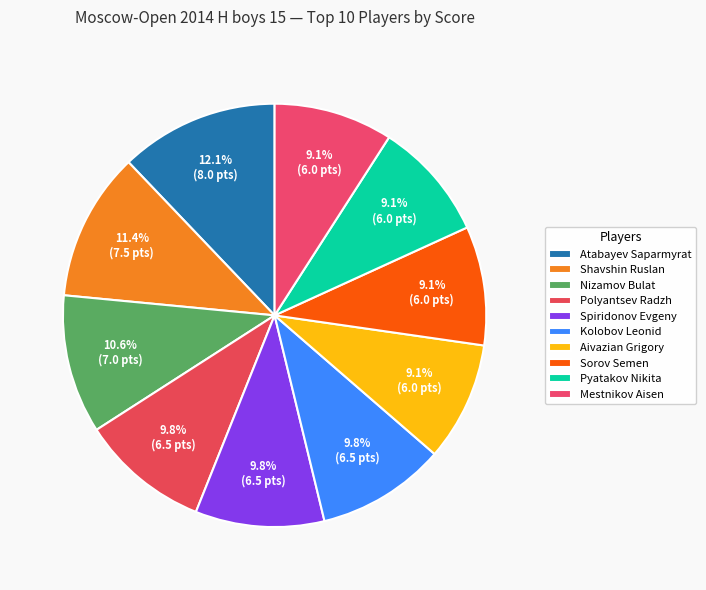

To the nearest percent, what portion does Nizamov Bulat represent?

11%